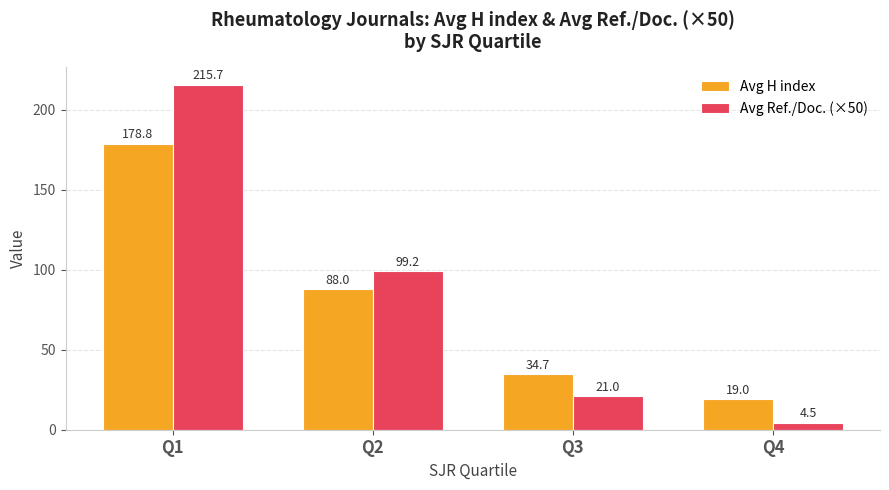

What is the greatest value displayed?

215.7